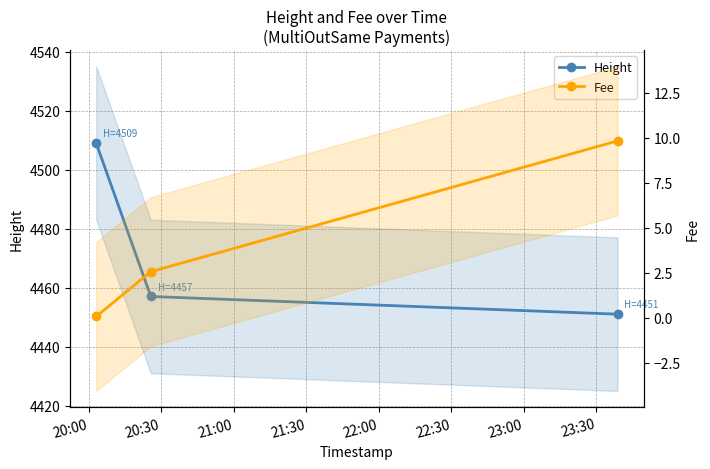

Reading right to left, what are all the values shown in this chart?

Height: 4451.0	4457.0	4509.0
Fee: 9.8	2.6	0.1